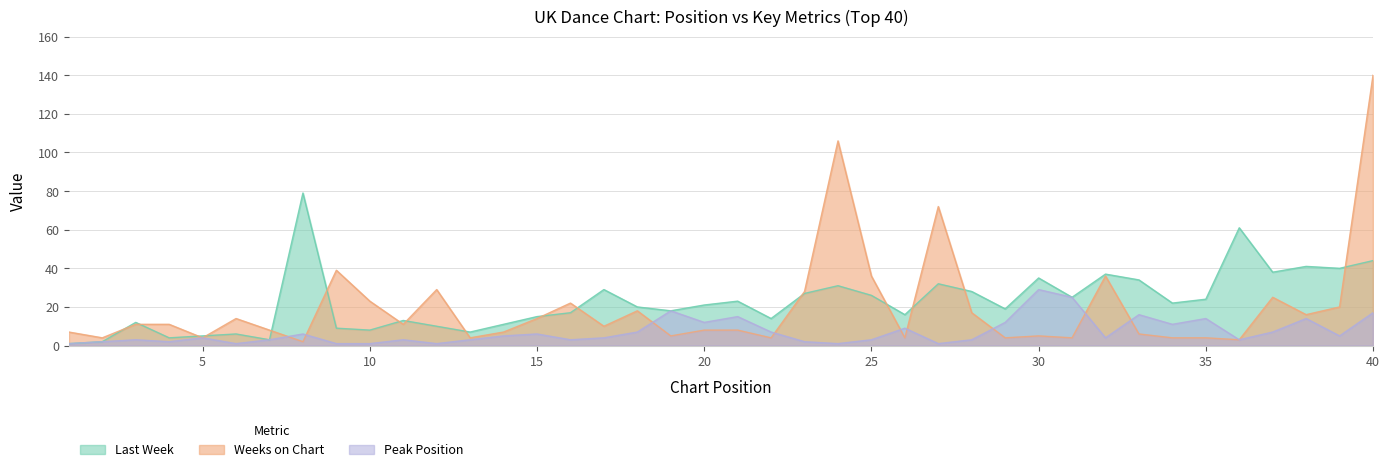

How many interior local valleys does the Last Week series have?

12